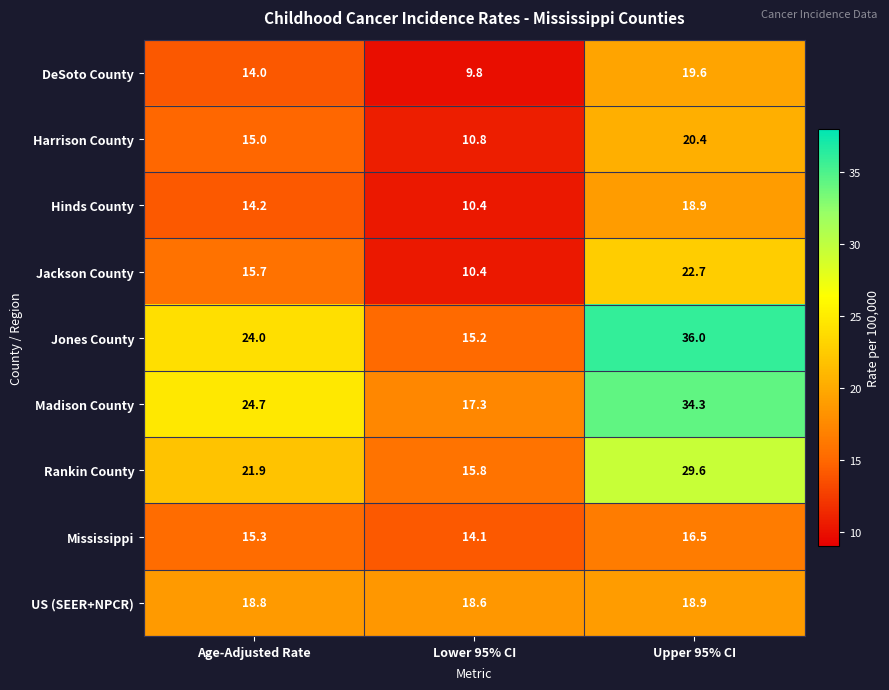

At which category does the chart reach its minimum across all series?

Lower 95% CI